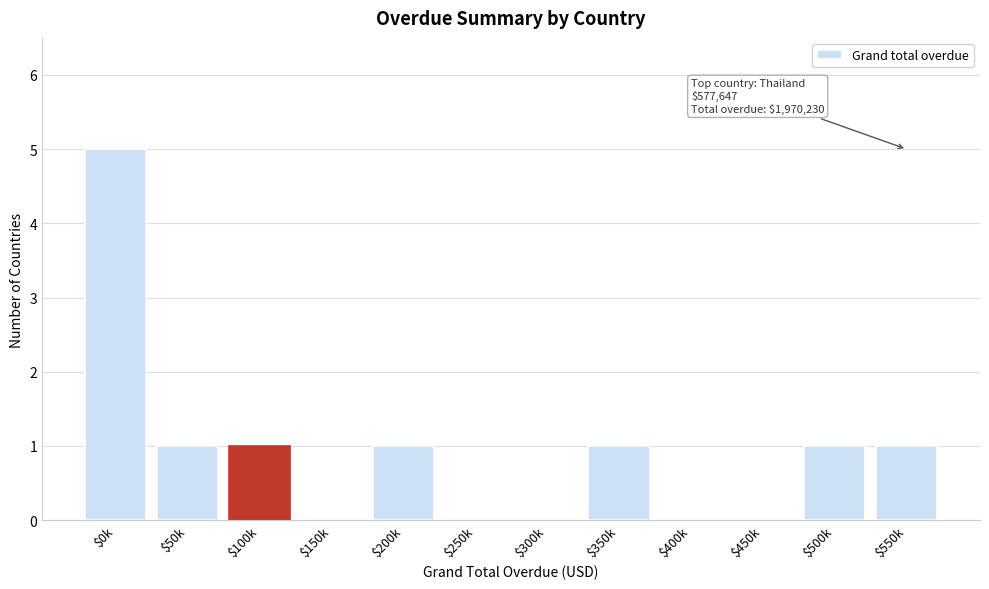

What is the greatest value displayed?

5